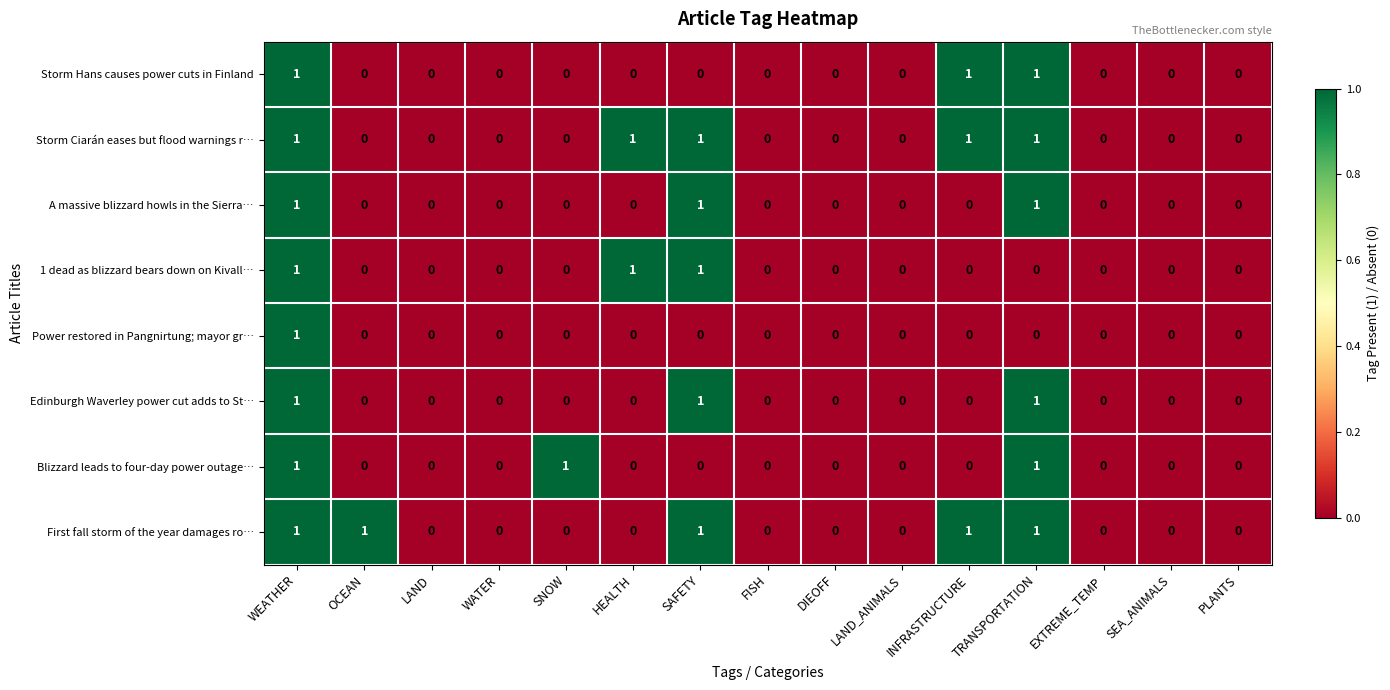

At which category is the sum across all series the highest?

WEATHER